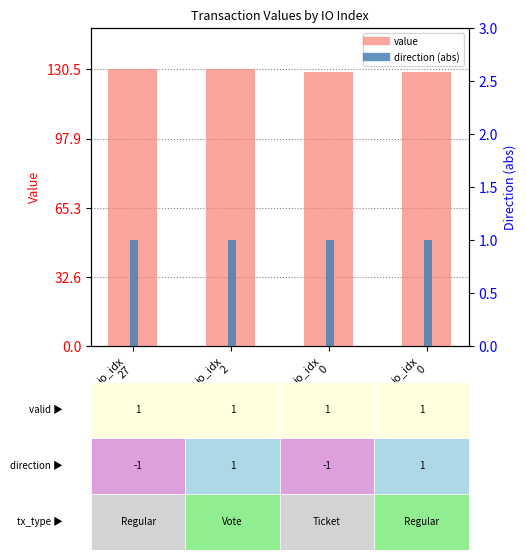

How many distinct data groups are displayed?

2